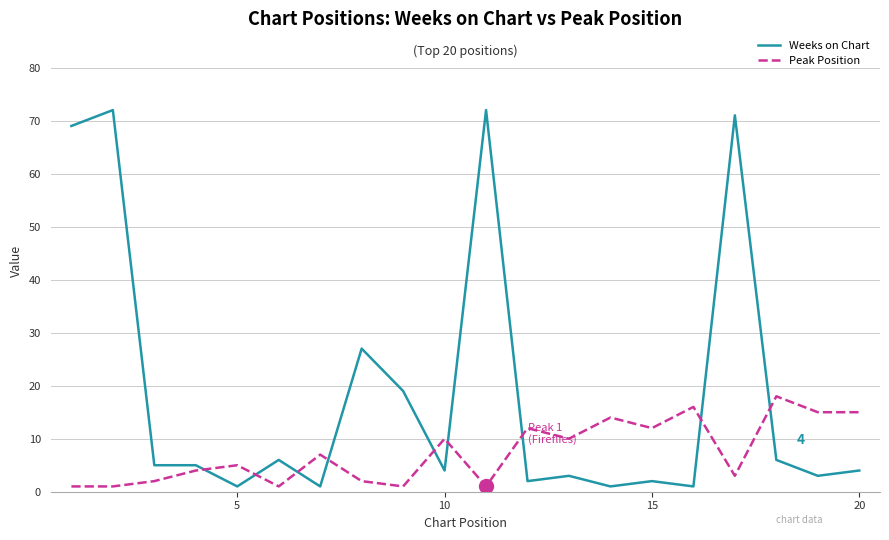

How many intersections are there between Peak Position and Weeks on Chart?

9